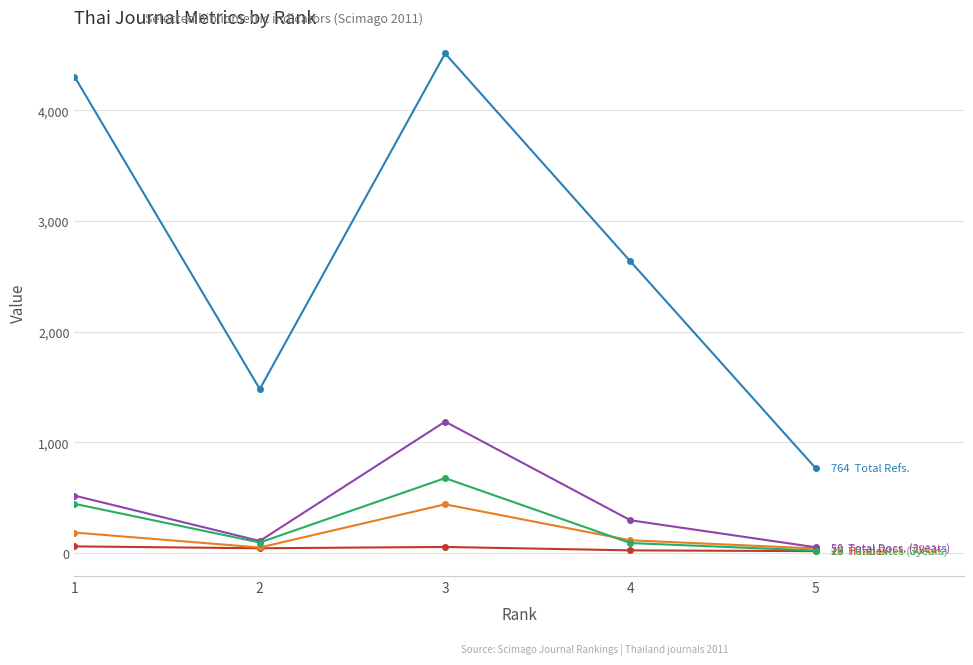

At which category is the sum across all series the highest?

3